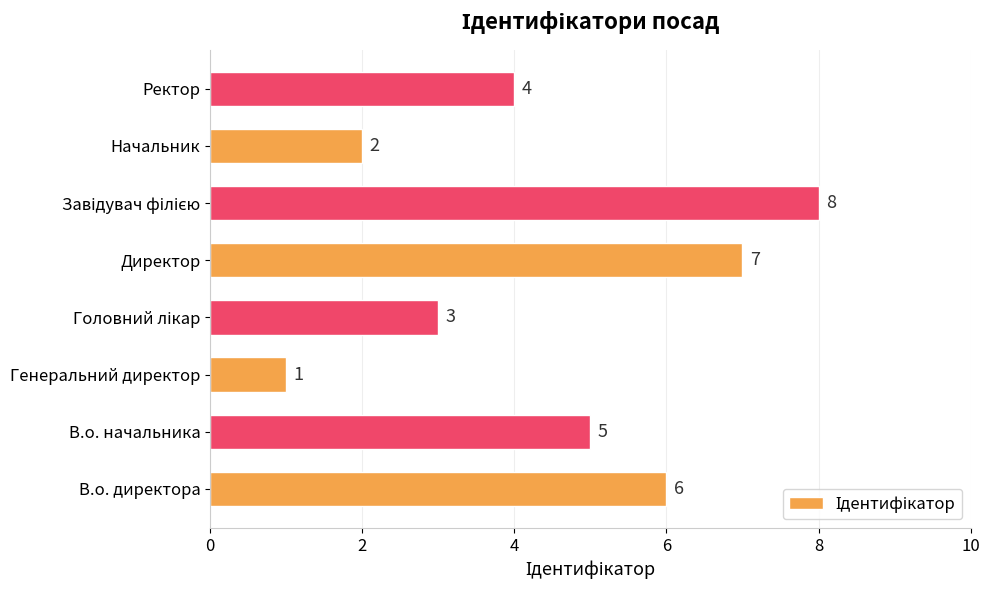

Reading bottom to top, transcribe all the data shown in this chart.

6	5	1	3	7	8	2	4